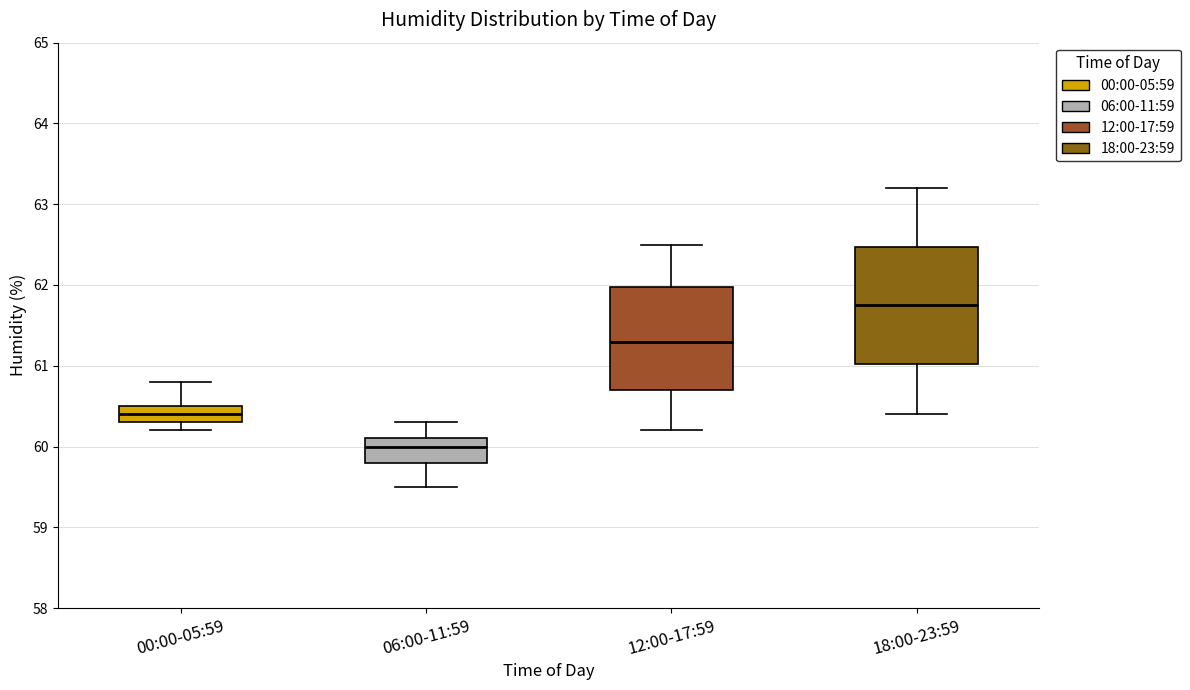

Which box has the highest median line?

18:00-23:59